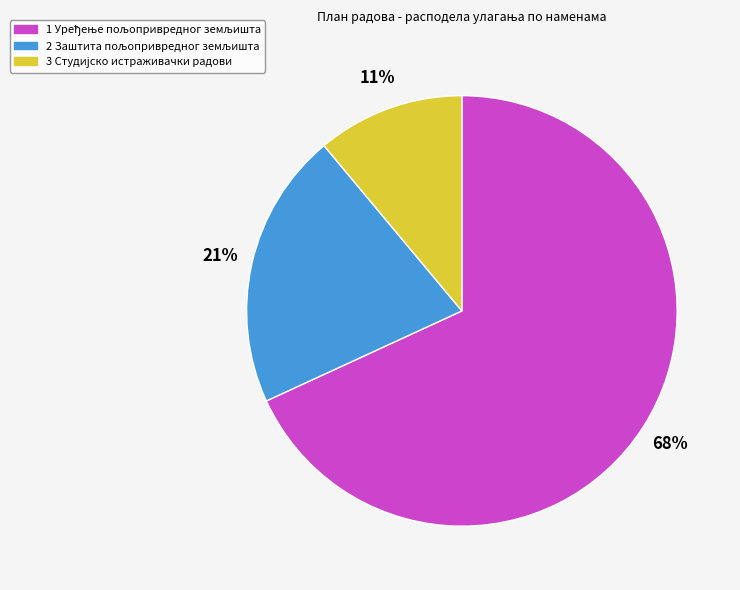

To the nearest percent, what is the average slice percentage?

33%